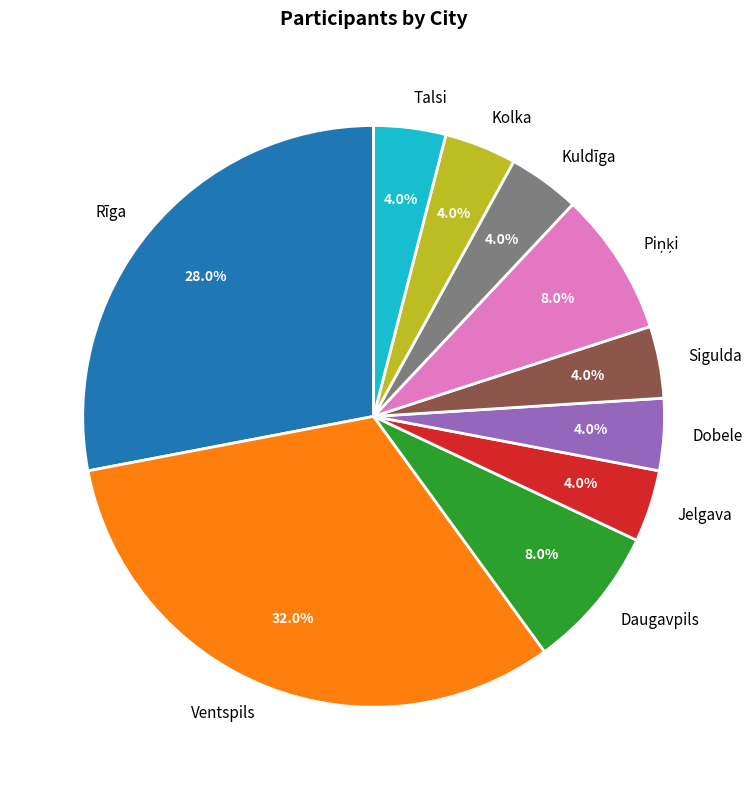

What percentage do Talsi and Kuldīga together represent?

8.0%